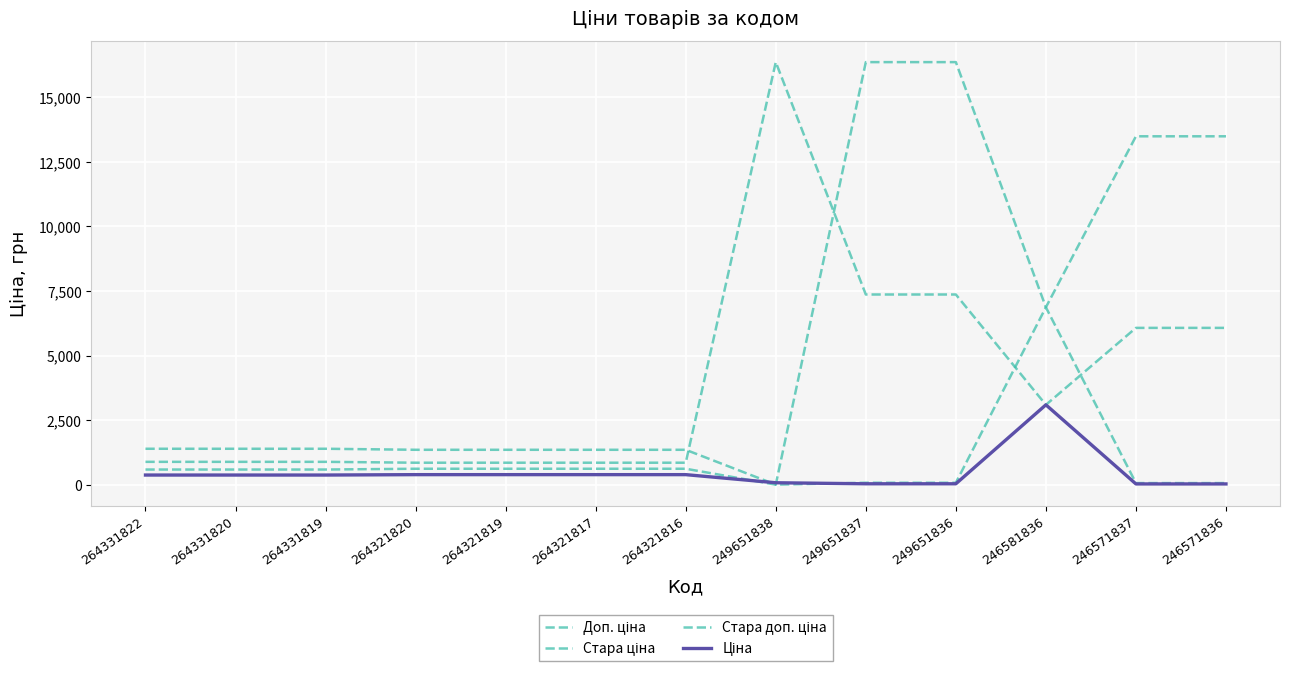

How many lines are shown in the chart?

4